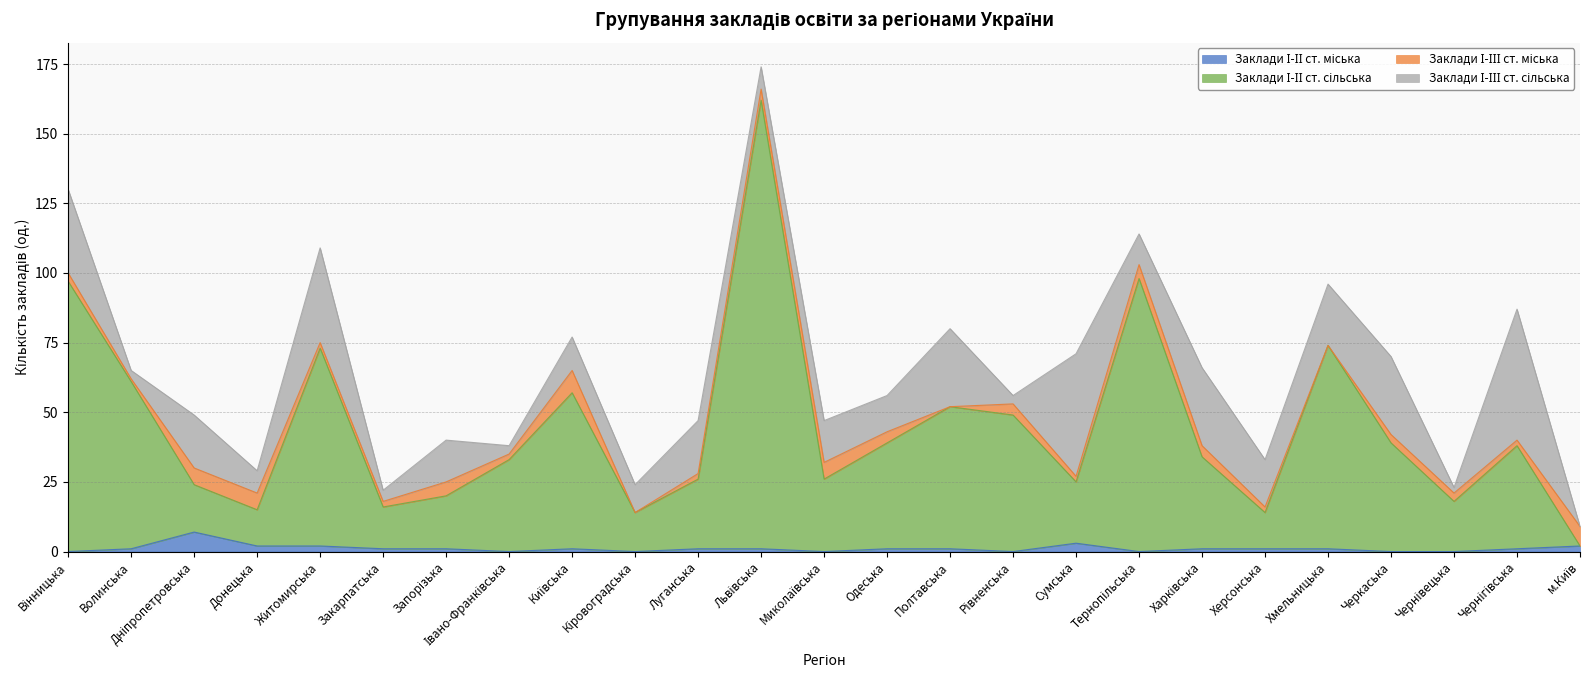

Does the chart display data point markers on the line(s)?

No